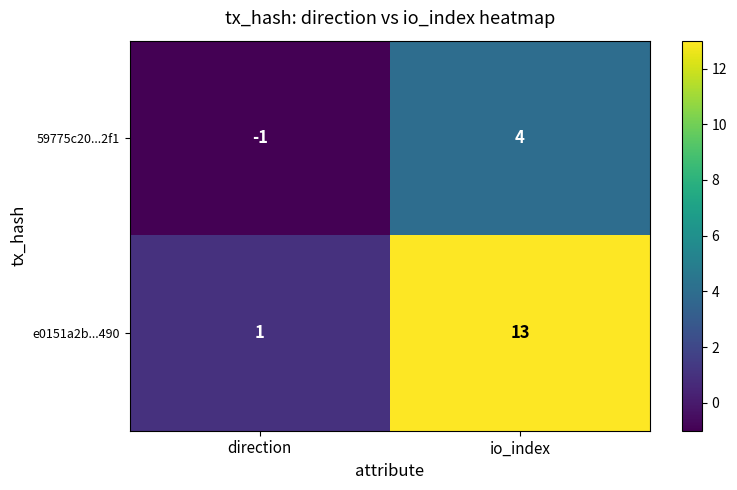

True or false: 59775c20...2f1 has a value of 0 at direction.

False